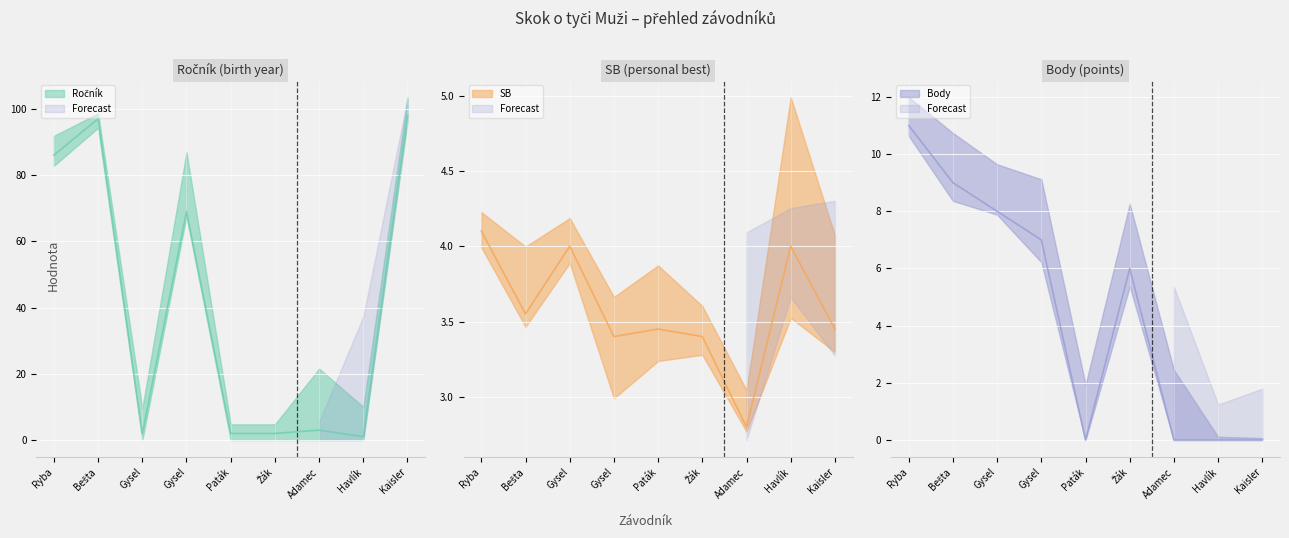

Is the value of Body at Gysel greater than the value of Ročník at Ryba?

No